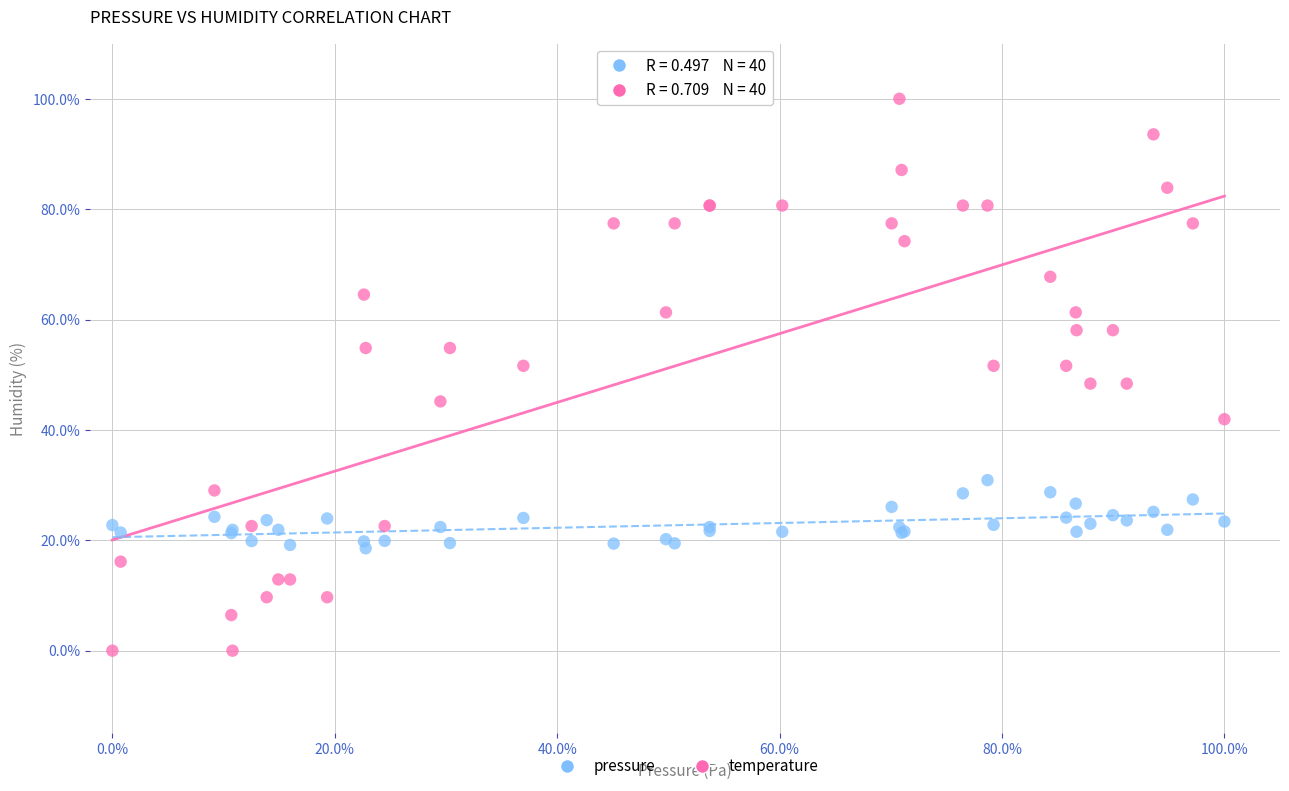

What are all the series names shown in the legend?

pressure, temperature